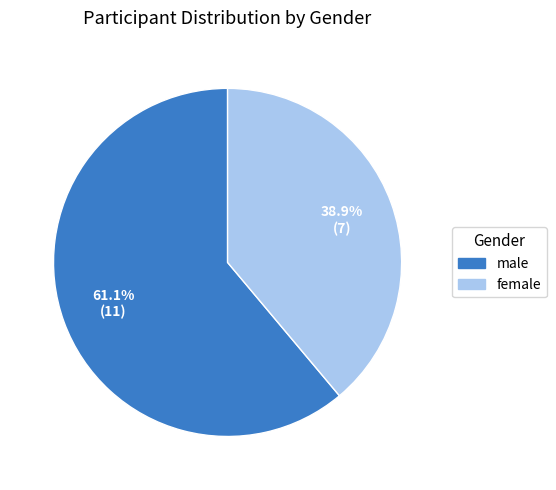

What is the ratio of the value at male to the value at female?

1.6